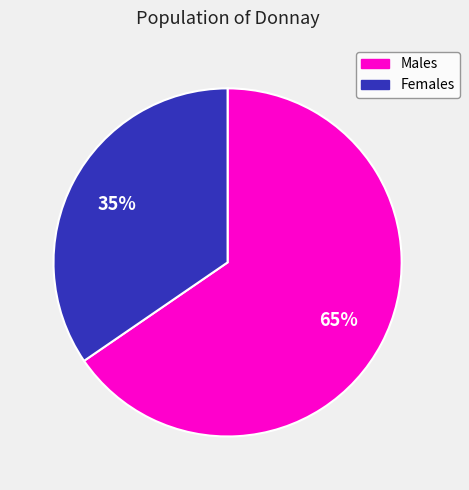

Is there any slice that represents more than half of the pie?

Yes